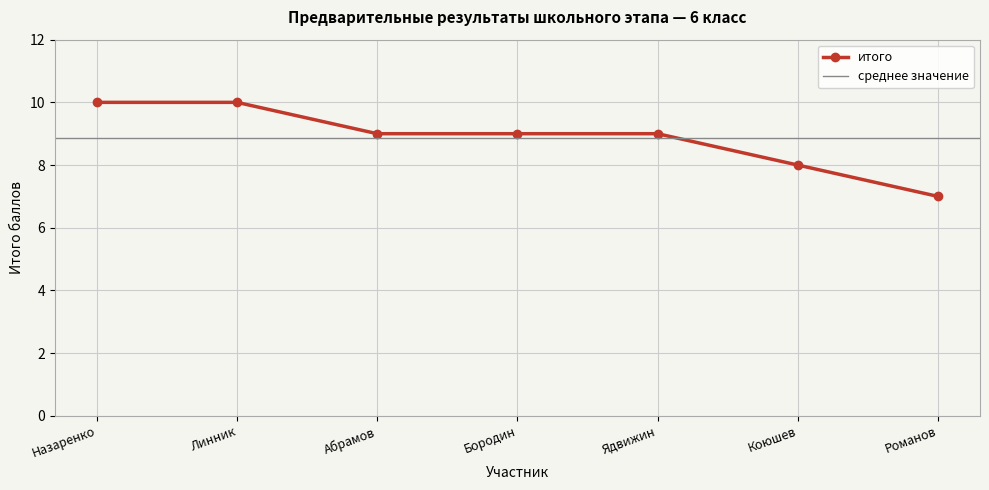

Rank the categories by value from highest to lowest.

Назаренко, Линник, Абрамов, Бородин, Ядвижин, Коюшев, Романов